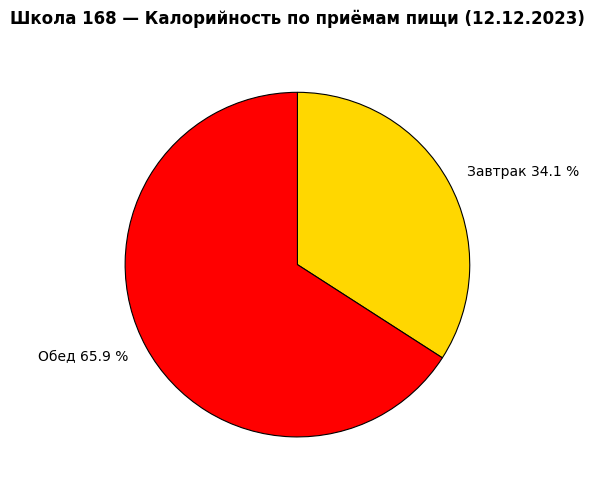

Which category has the smallest portion of the pie?

Завтрак